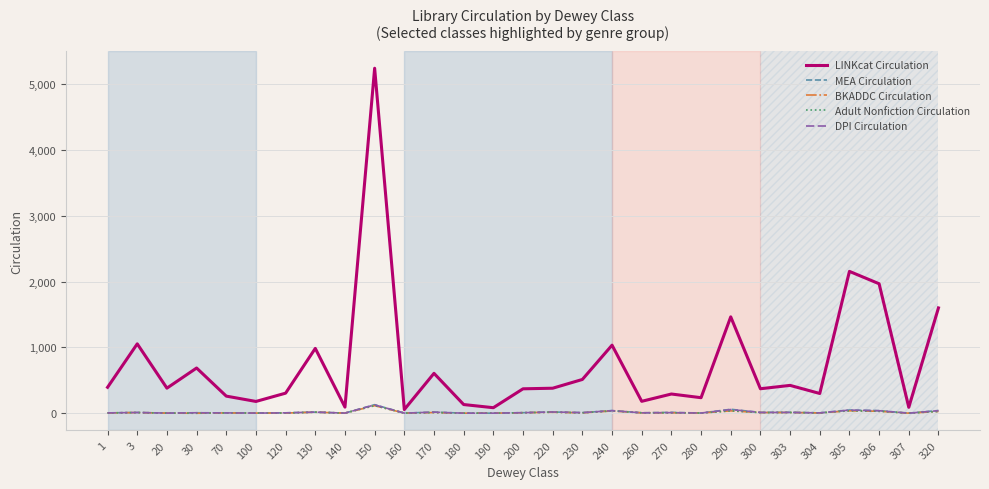

What is the greatest value displayed?

5241